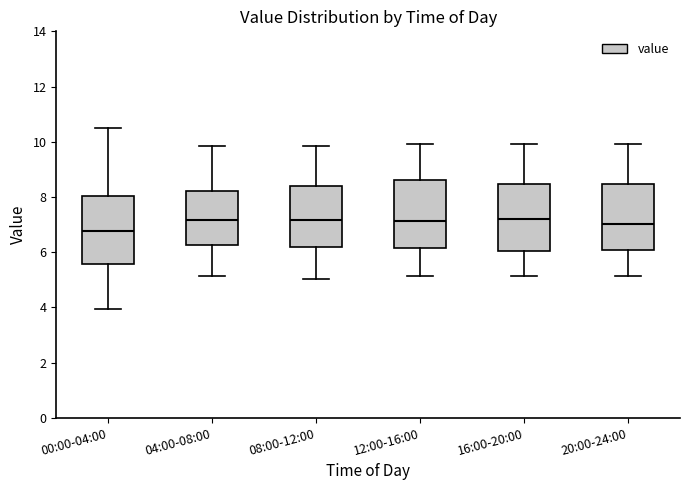

Where does the lower whisker of the box for 08:00-12:00 end on the y-axis? The values are not printed on the chart, so give them approximately, as read against the axis.

5.0